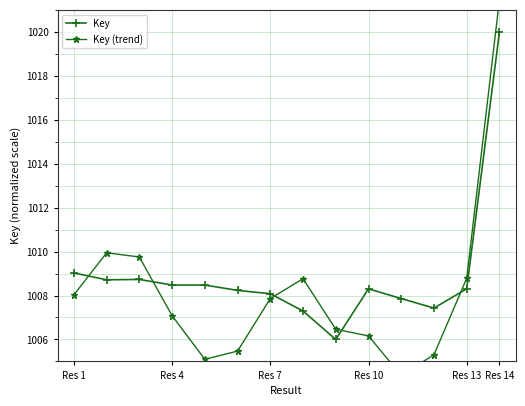

Rank the series by their average value, from lowest to highest.

Key (trend), Key